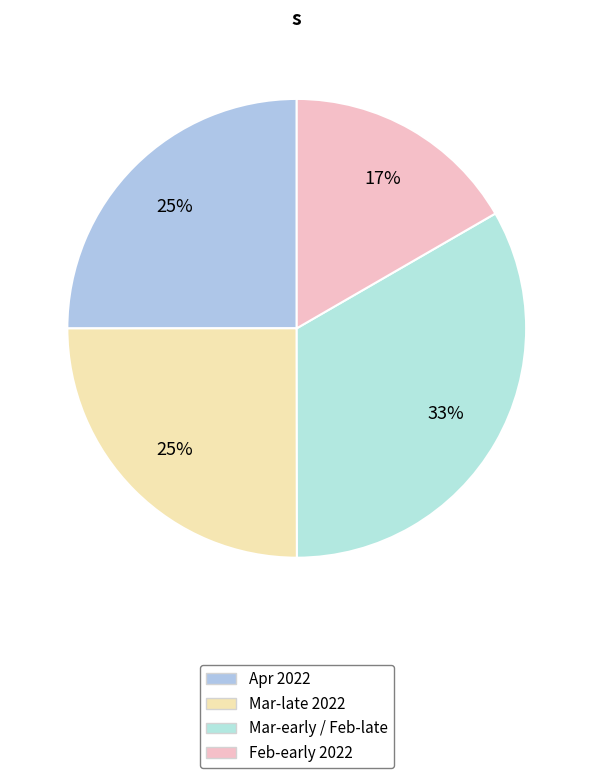

Count the number of slices in the pie.

4